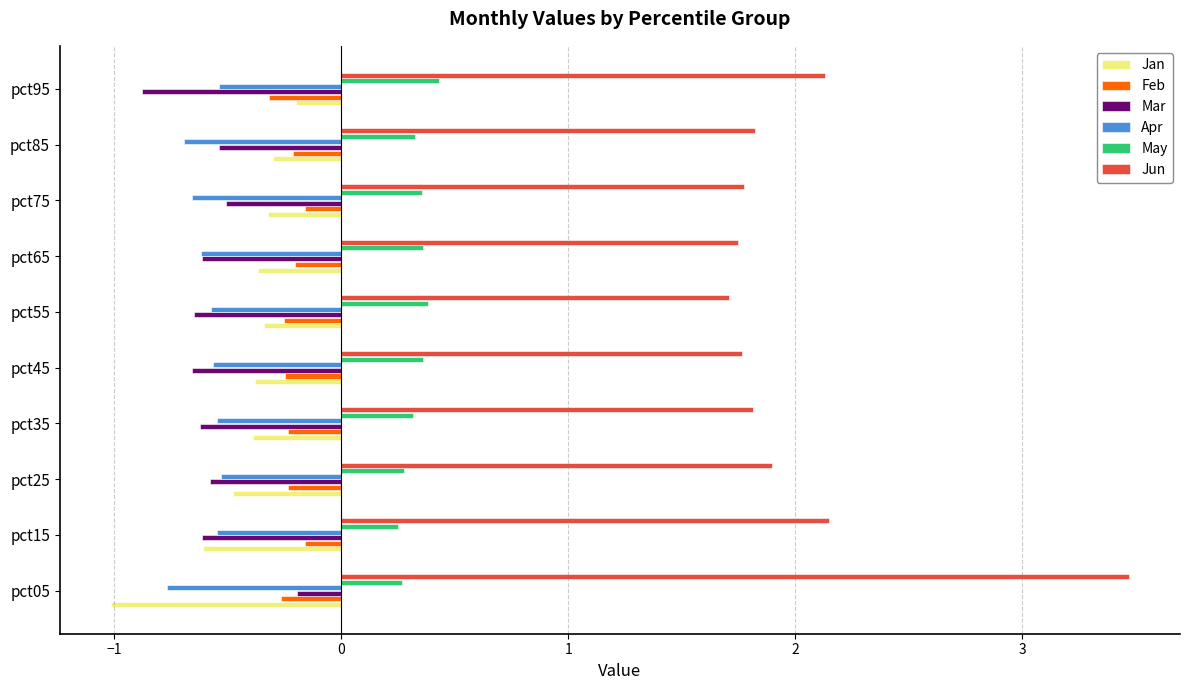

True or false: Apr has a value of -0.5 at pct25.

True